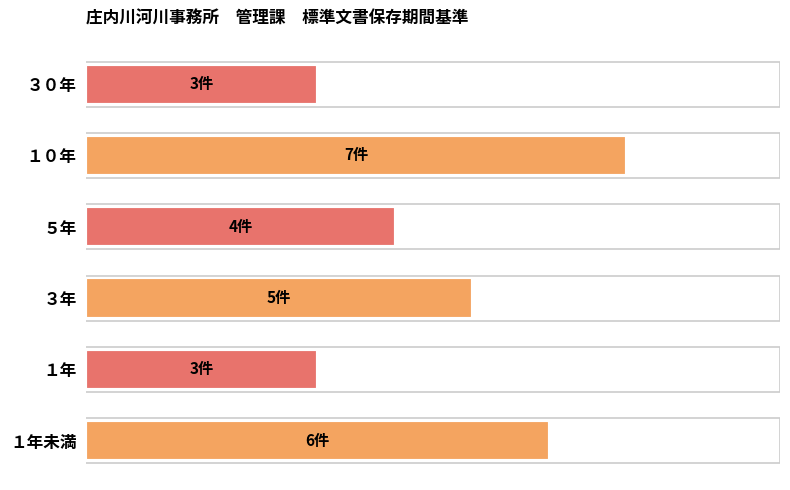

At which label is the value closest to 5?

３年